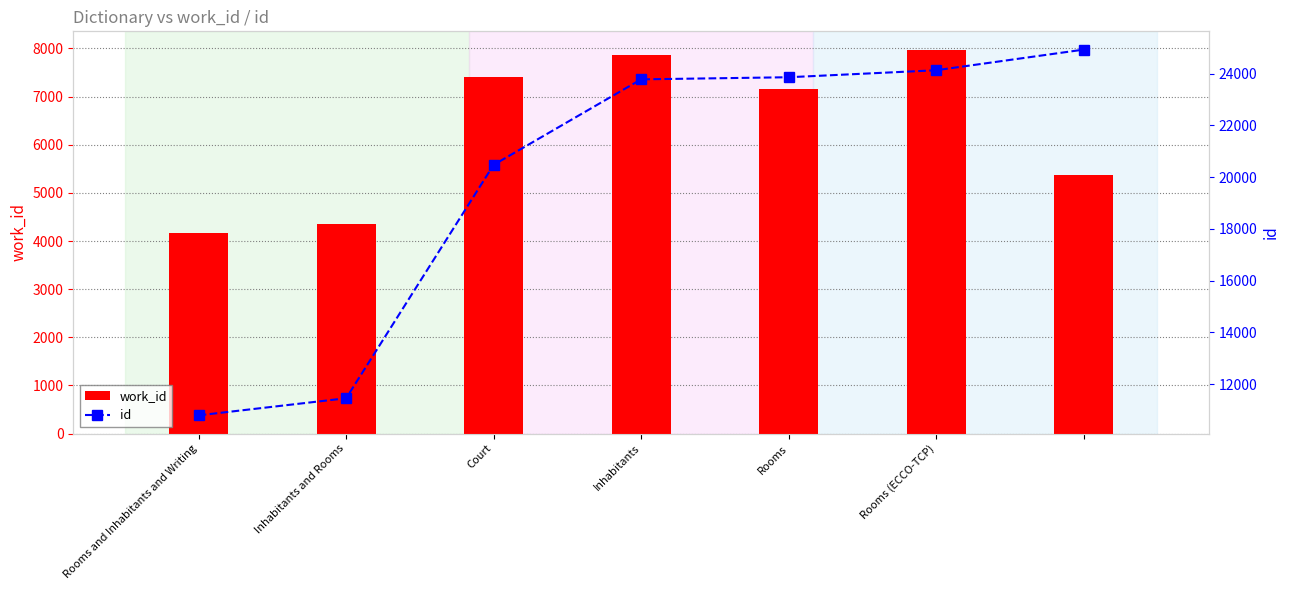

List the series in order of their peak value, highest first.

id, work_id